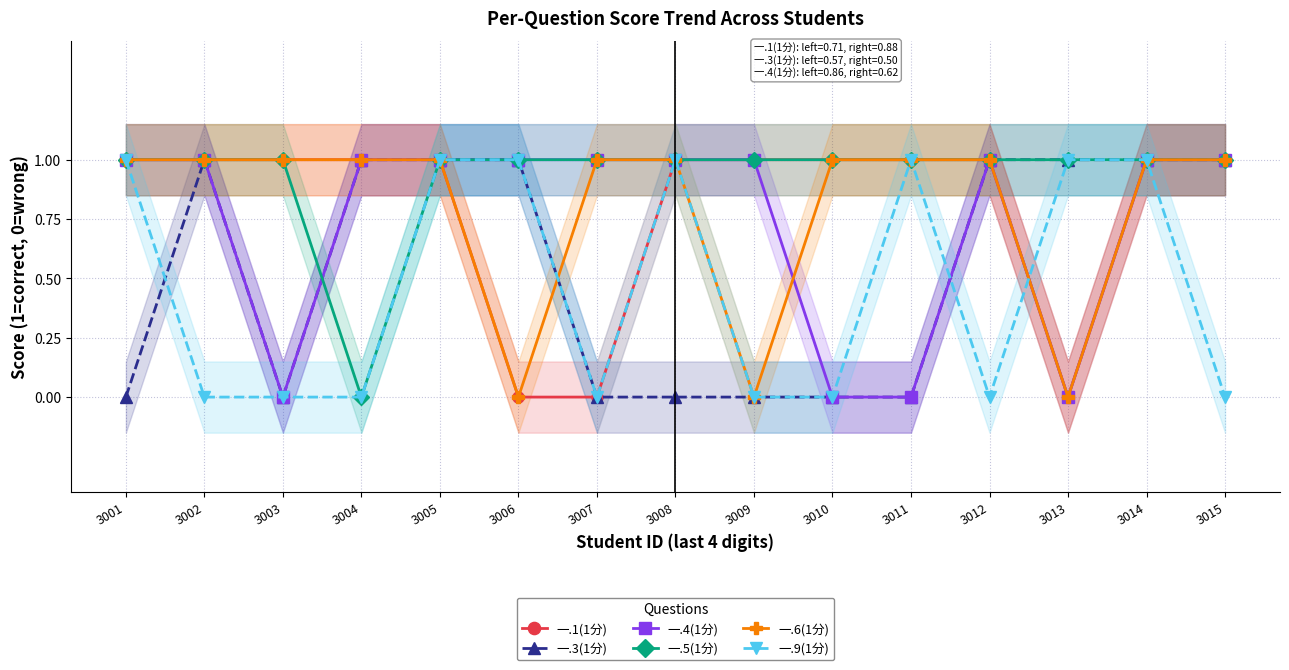

At which category is the sum across all series the highest?

3005